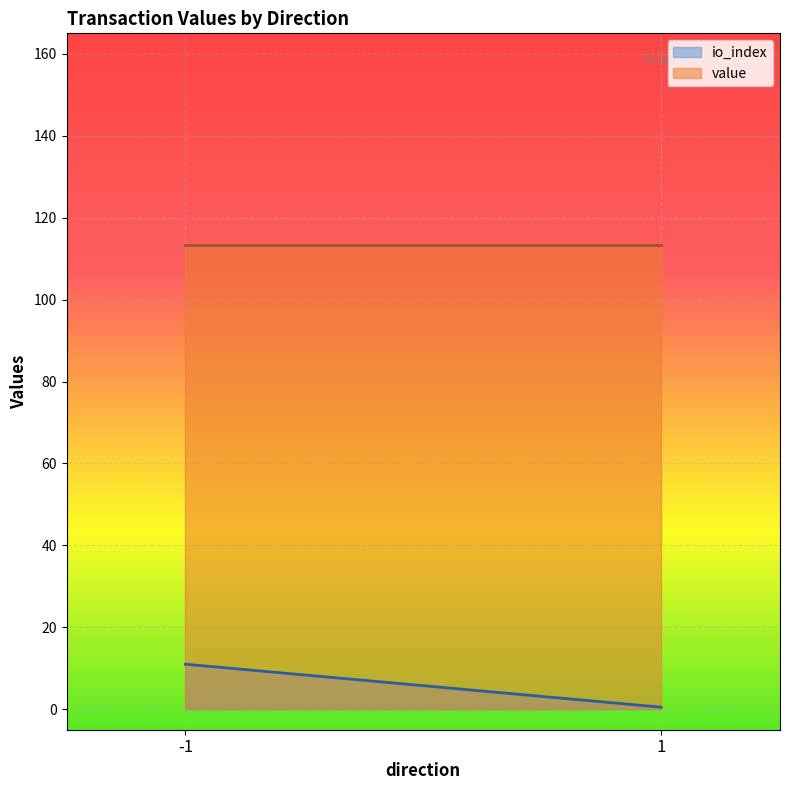

True or false: value and io_index cross at least once.

False